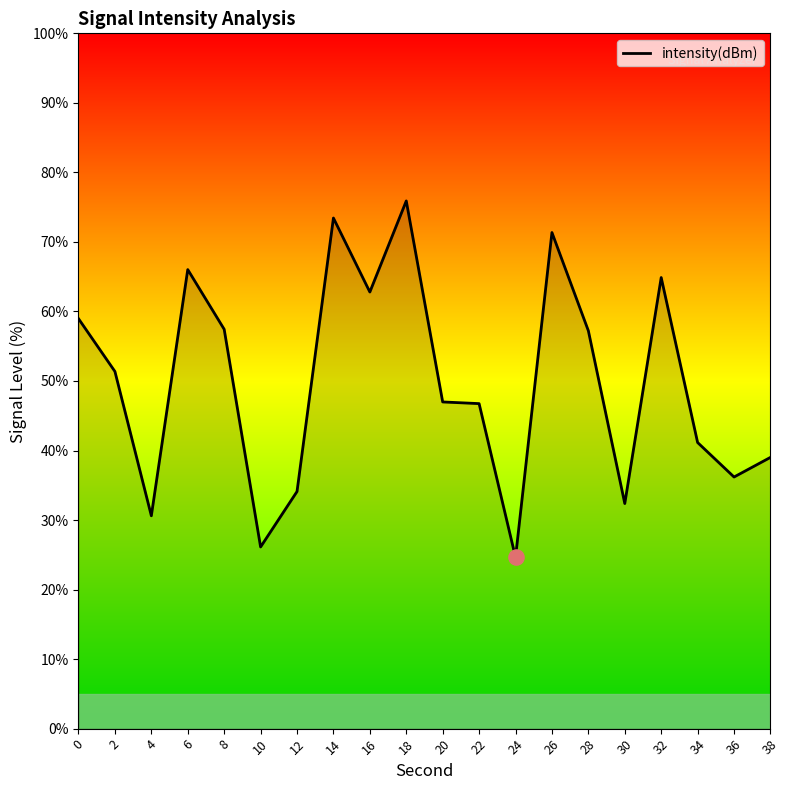

What is the change in value from 0 to 24?

-34.3